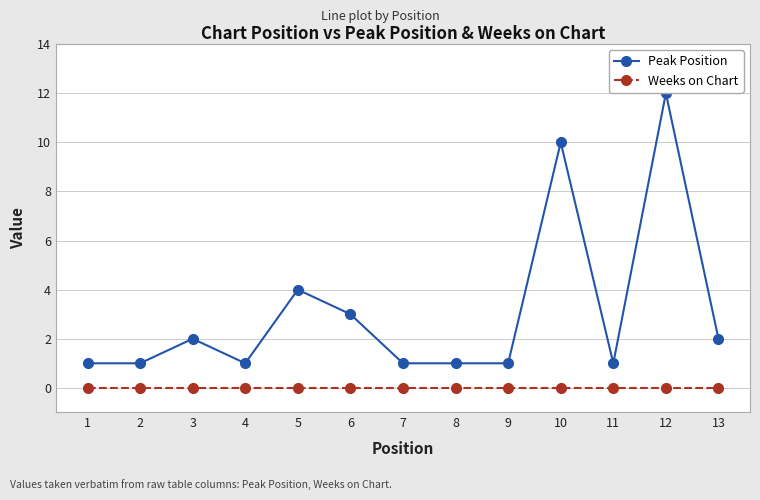

At 4, list the series in order from largest to smallest.

Peak Position, Weeks on Chart